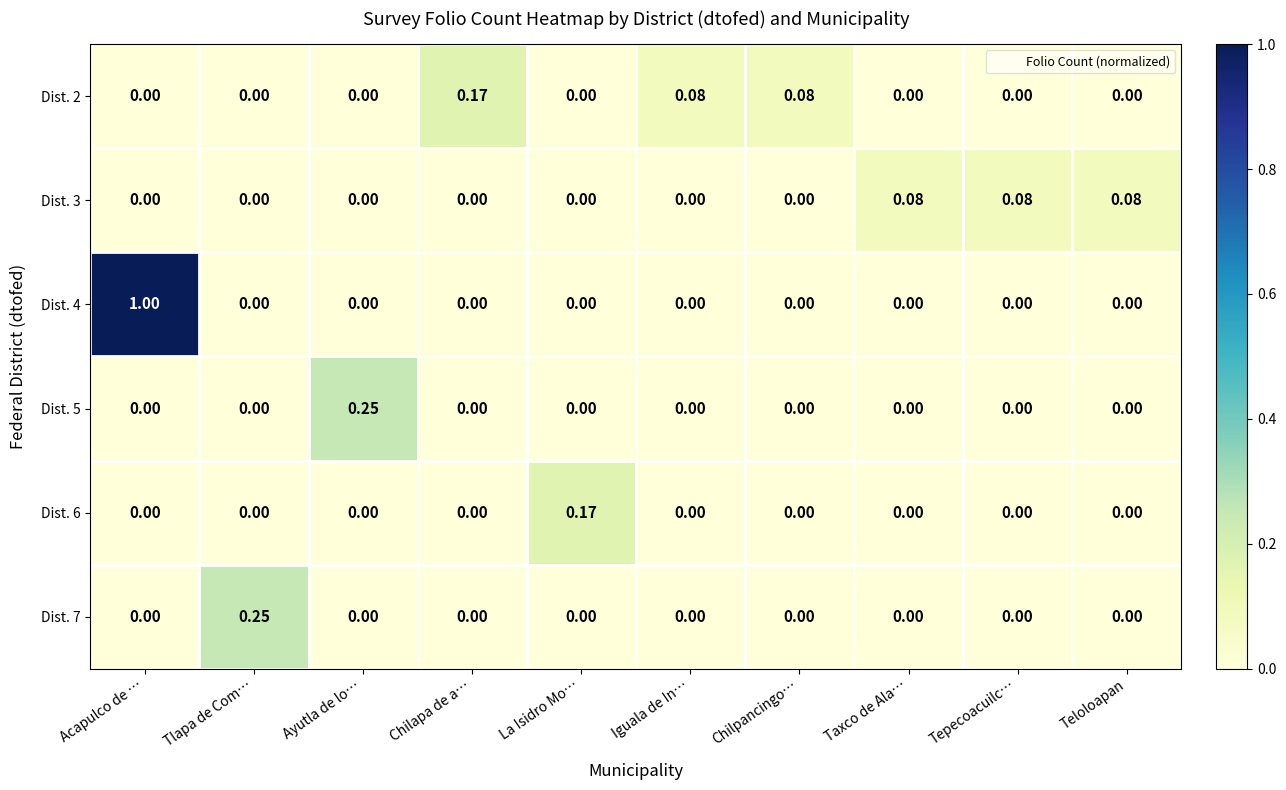

At which category does the chart reach its peak across all series?

Acapulco de …